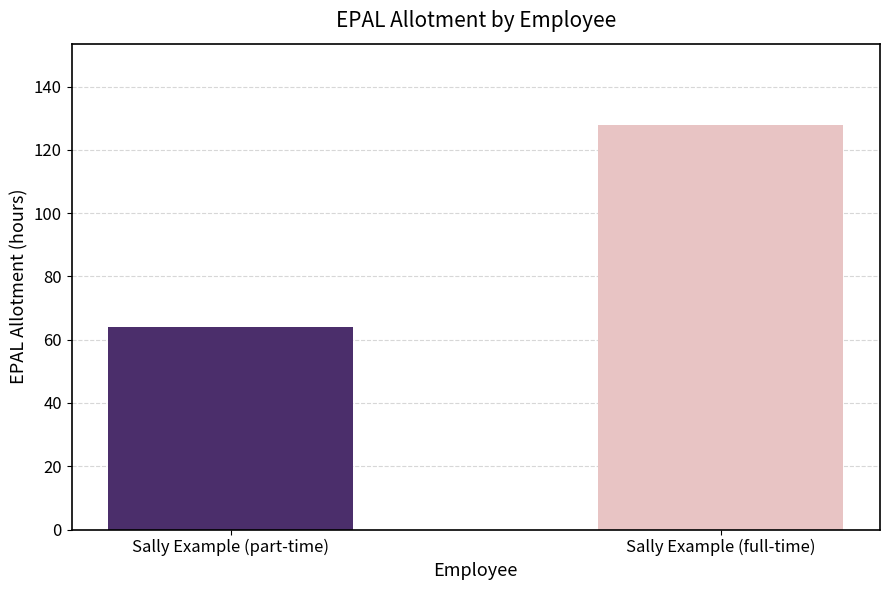

What is the label of the 1st bar from the left?

Sally Example (part-time)